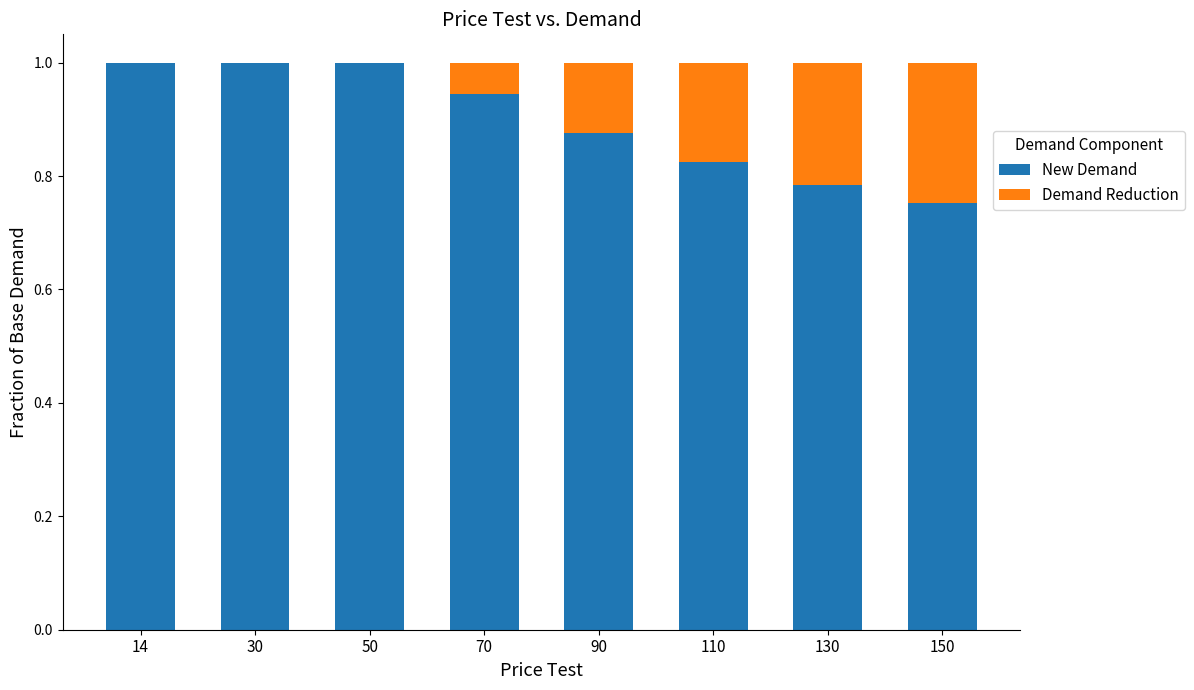

Is it true that New Demand equals 1.0 at 14?

True